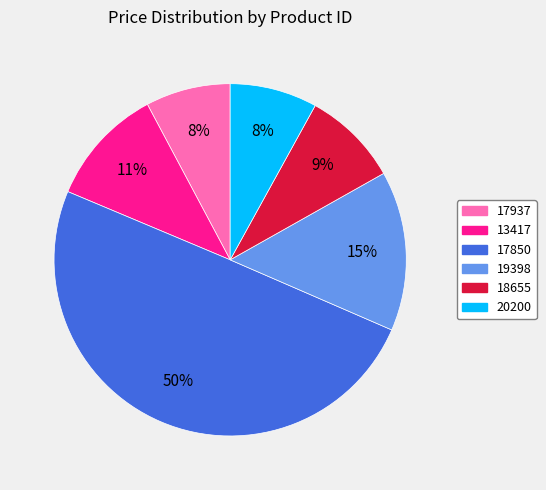

Between 13417 and 17850, which is larger?

17850